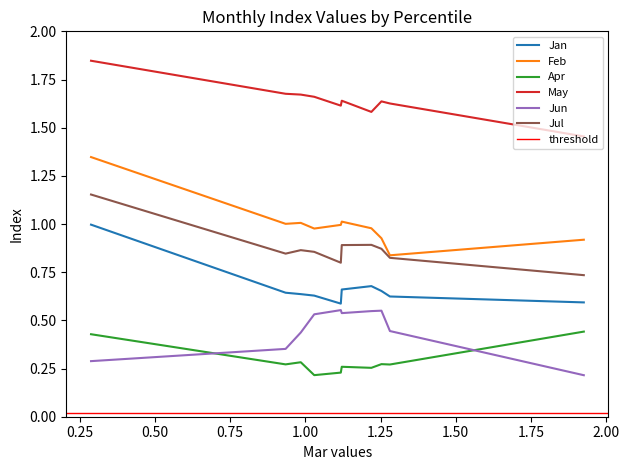

What is the greatest value displayed?

1.8